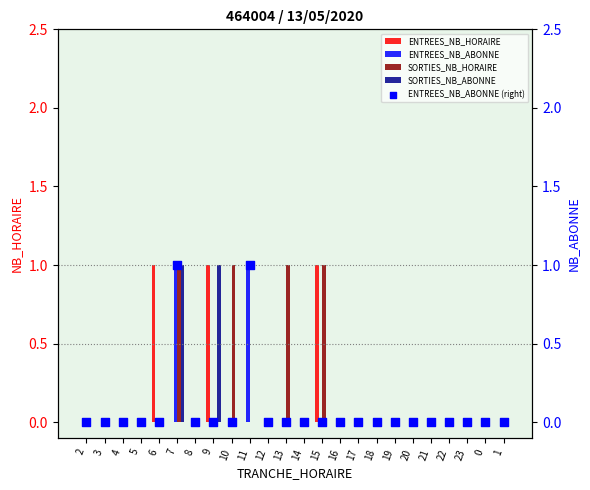

What are all the series names shown in the legend?

ENTREES_NB_HORAIRE, ENTREES_NB_ABONNE, SORTIES_NB_HORAIRE, SORTIES_NB_ABONNE, ENTREES_NB_ABONNE (right)